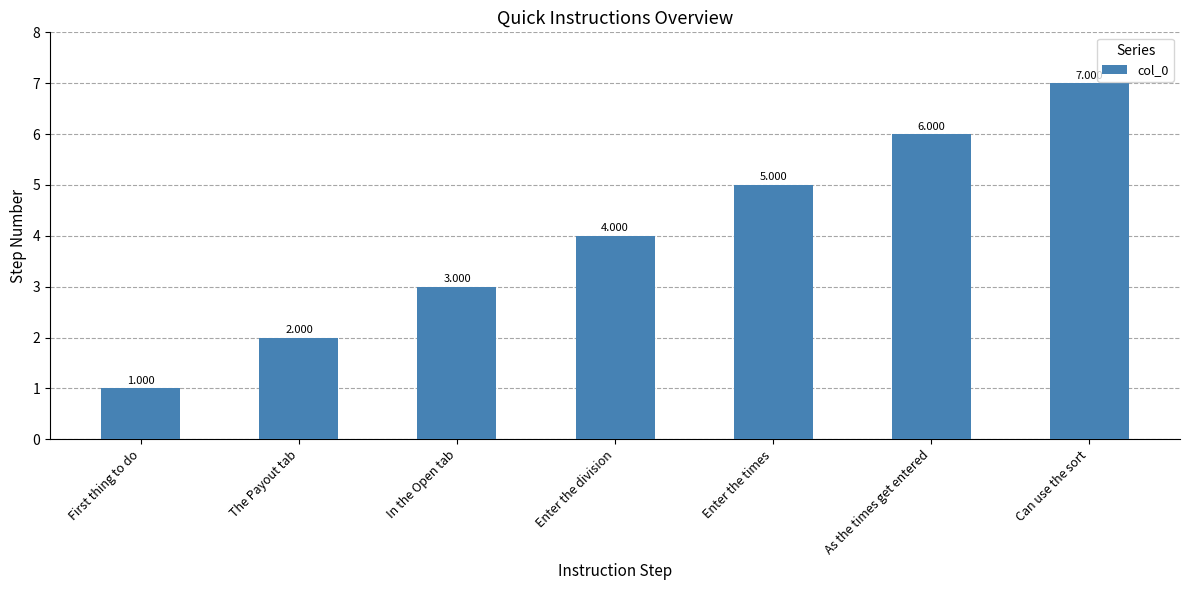

List the labels in order of value, smallest first.

First thing to do, The Payout tab, In the Open tab, Enter the division, Enter the times, As the times get entered, Can use the sort